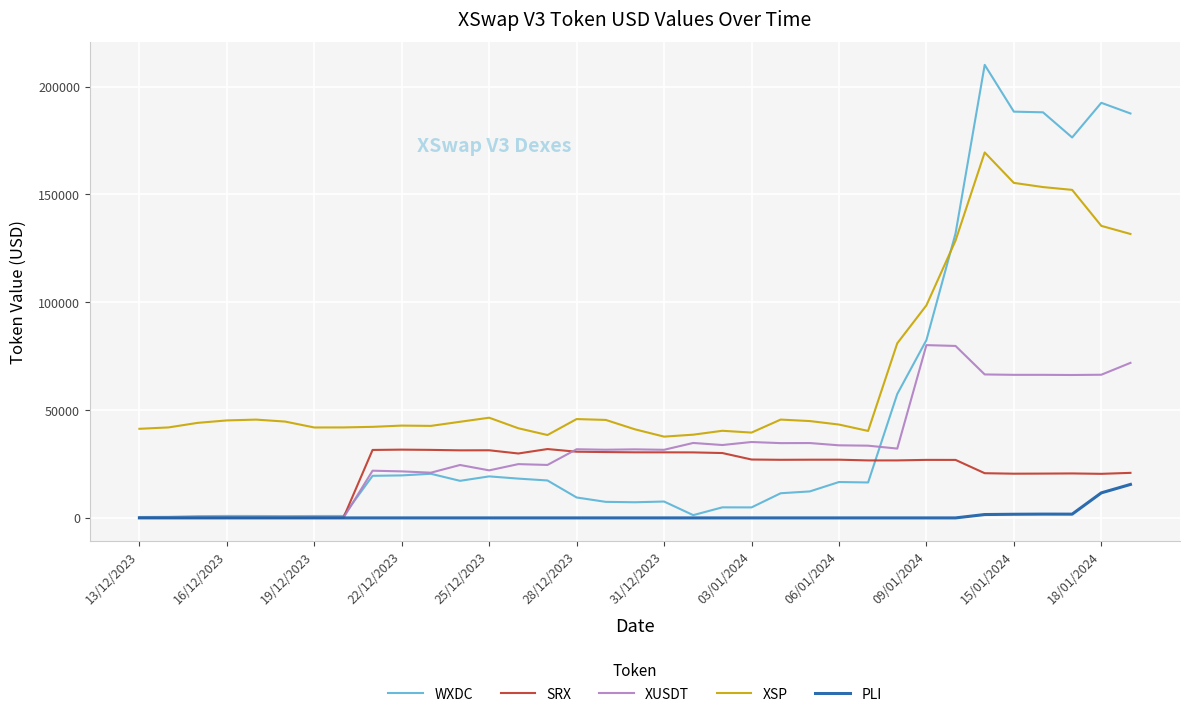

How many categories are shown in the chart?

35